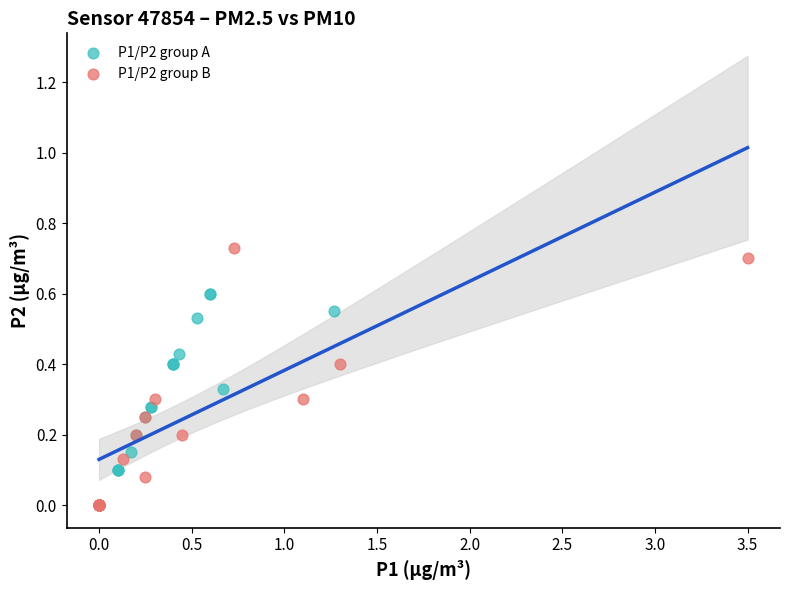

Which series has the largest Y range (max minus min)?

P1/P2 group B